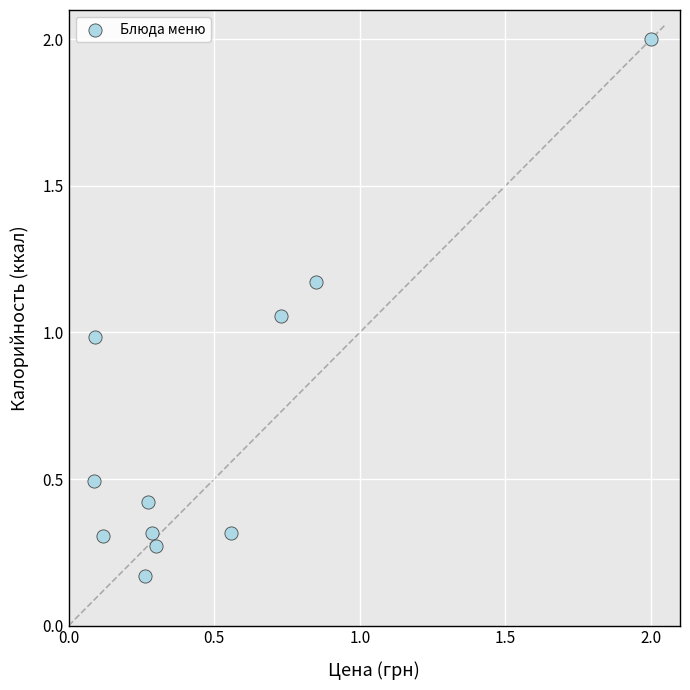

What is the average X value?

0.5